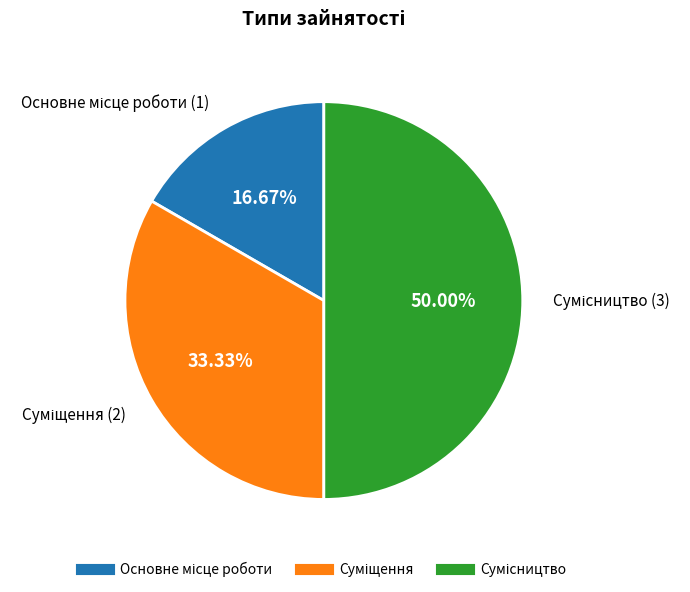

How many segments does this pie chart have?

3